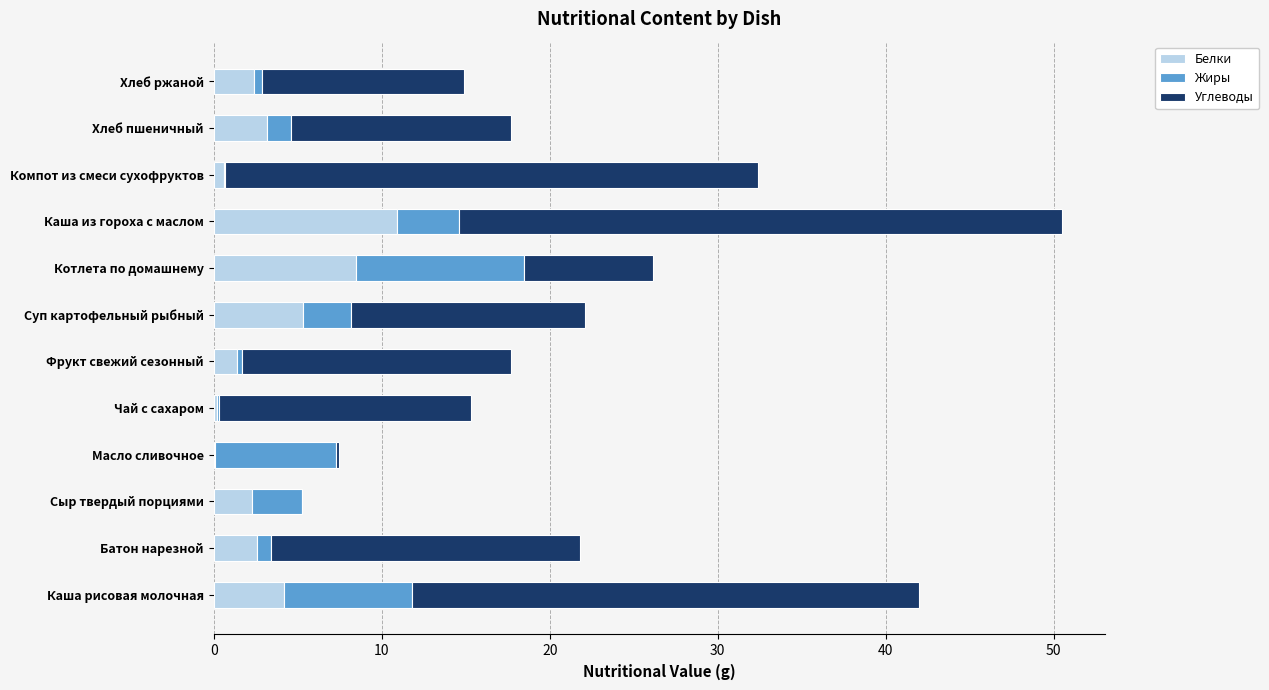

At which label does Белки reach its peak?

Каша из гороха с маслом